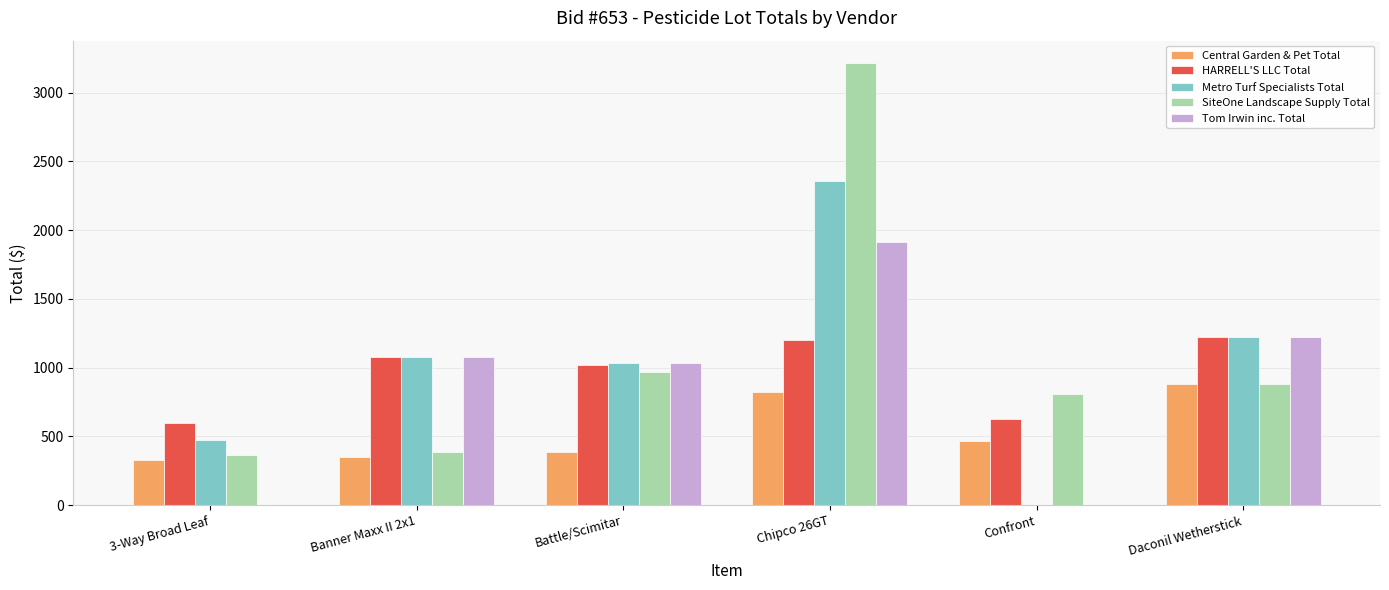

What is the total value across all series at Battle/Scimitar?

4440.0